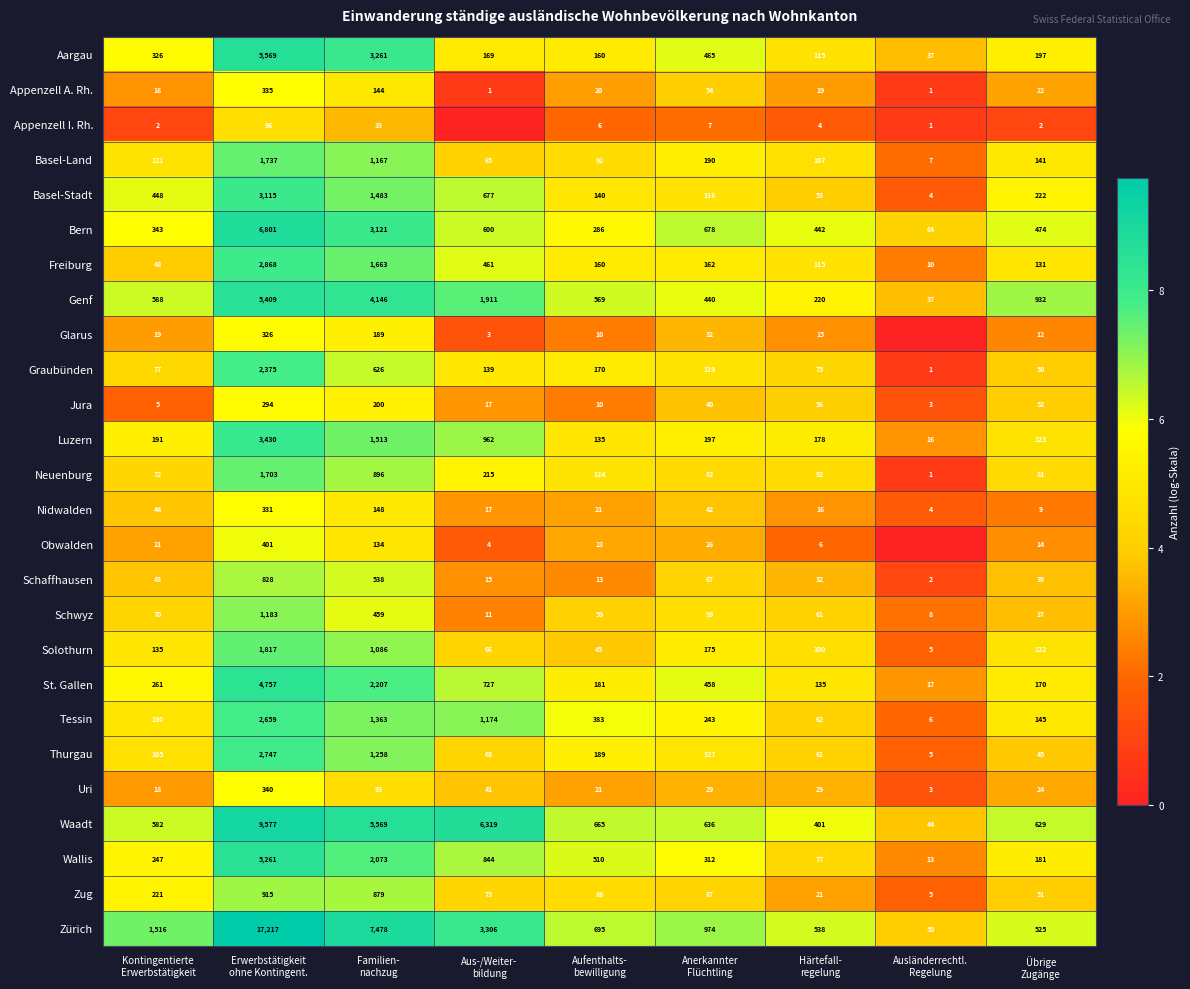

How many categories are shown in the chart?

9